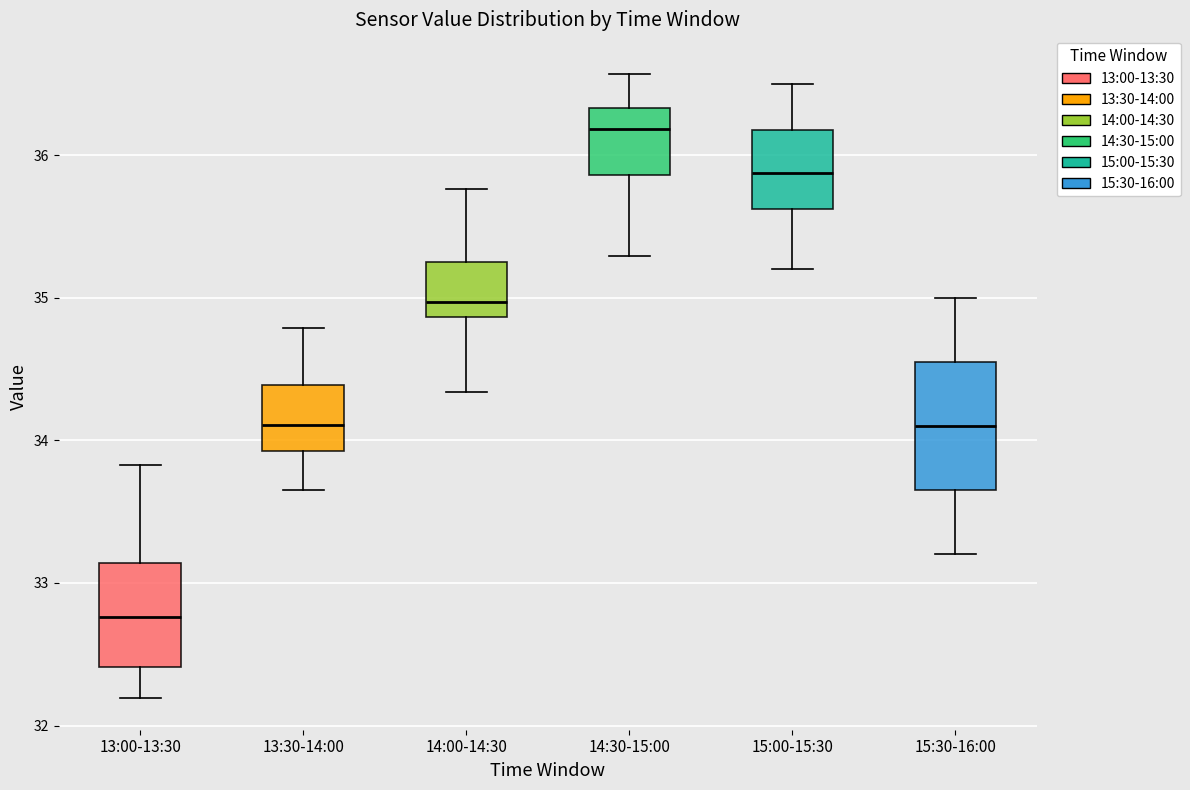

Reading left to right, read every box against the y-axis: the position of its median line, the range the box covers, and the ends of its whiskers. The values are not printed on the chart, so give them approximately, as read against the axis.

13:00-13:30: median 32.8, box 32.4 to 33.1, whiskers 32.2 to 33.8
13:30-14:00: median 34.1, box 33.9 to 34.4, whiskers 33.7 to 34.8
14:00-14:30: median 35.0, box 34.9 to 35.3, whiskers 34.3 to 35.8
14:30-15:00: median 36.2, box 35.9 to 36.3, whiskers 35.3 to 36.6
15:00-15:30: median 35.9, box 35.6 to 36.2, whiskers 35.2 to 36.5
15:30-16:00: median 34.1, box 33.7 to 34.6, whiskers 33.2 to 35.0